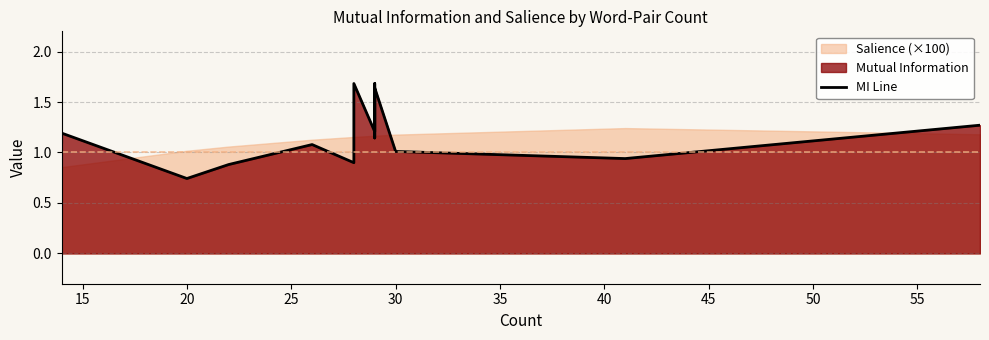

What is the sum of all values?

24.8